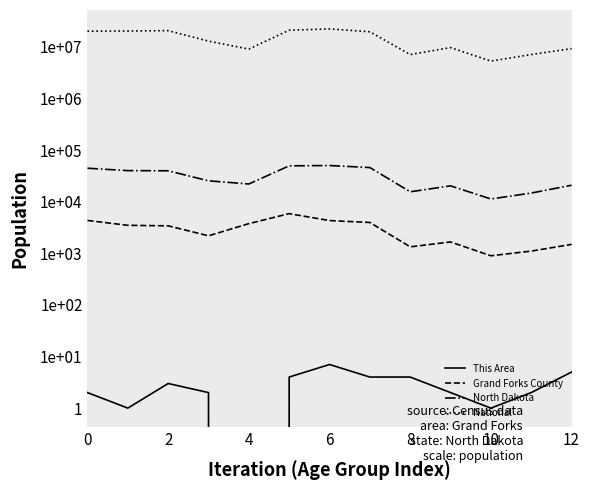

How many lines are shown in the chart?

4